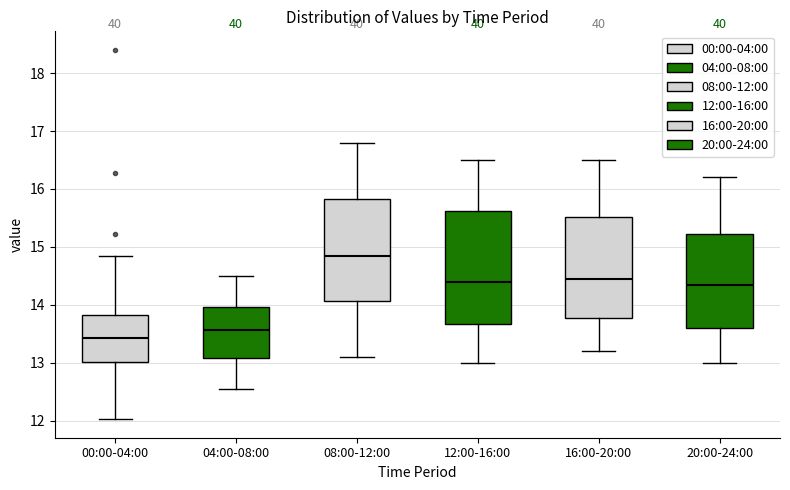

Which box is the tallest, from its lower edge to its upper edge?

12:00-16:00